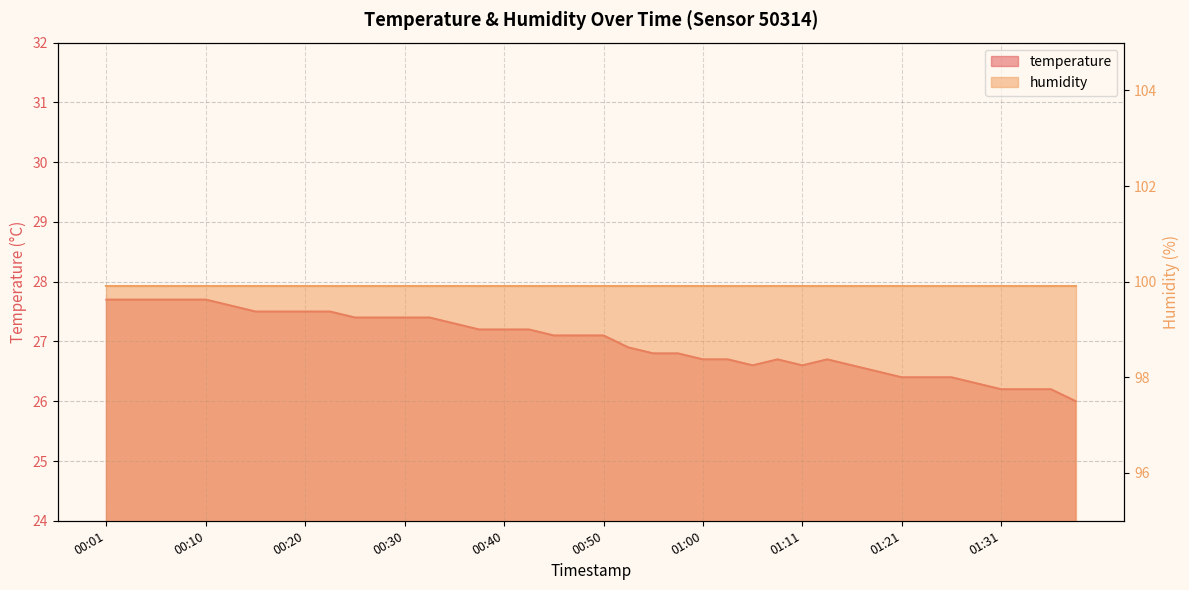

How many points are higher than both their immediate neighbors (excluding endpoints)?

2